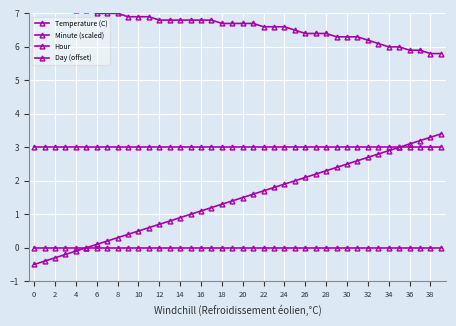

The value of Day (offset) at 12 is 1.4. True or false?

False